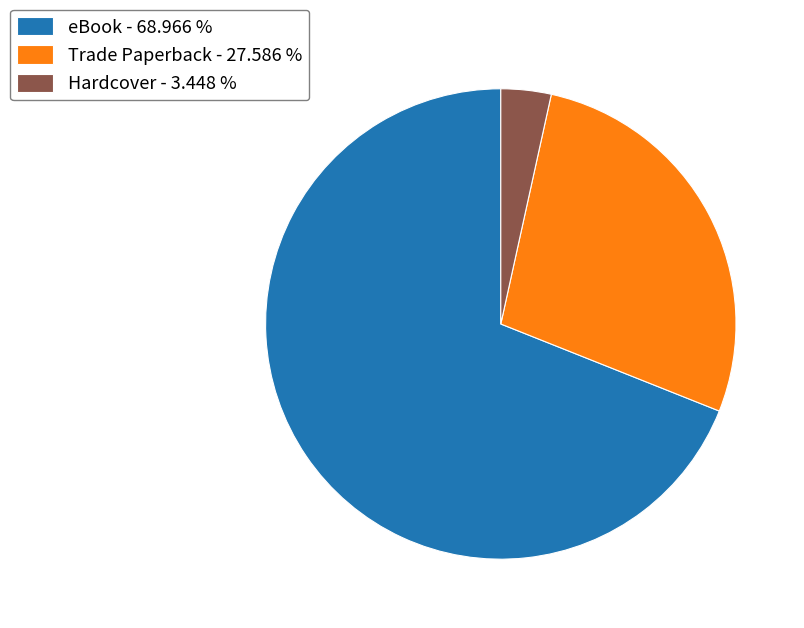

Does eBook represent more than half of the total?

Yes